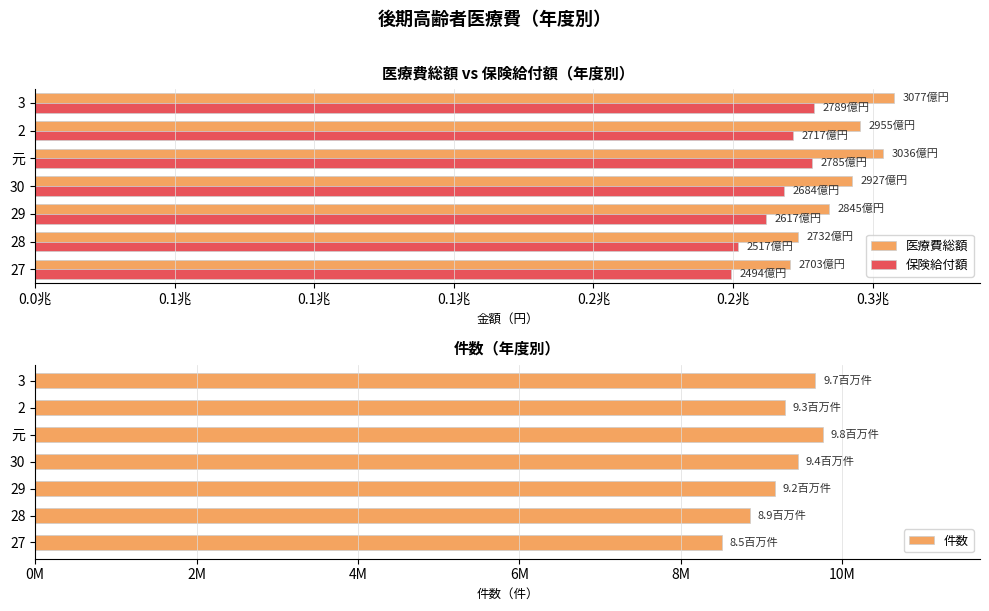

Does the chart contain any negative values?

No